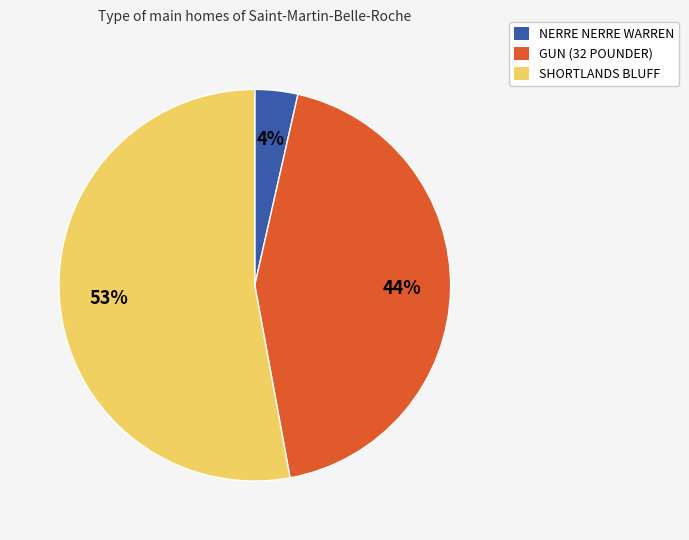

What is the majority slice?

SHORTLANDS BLUFF